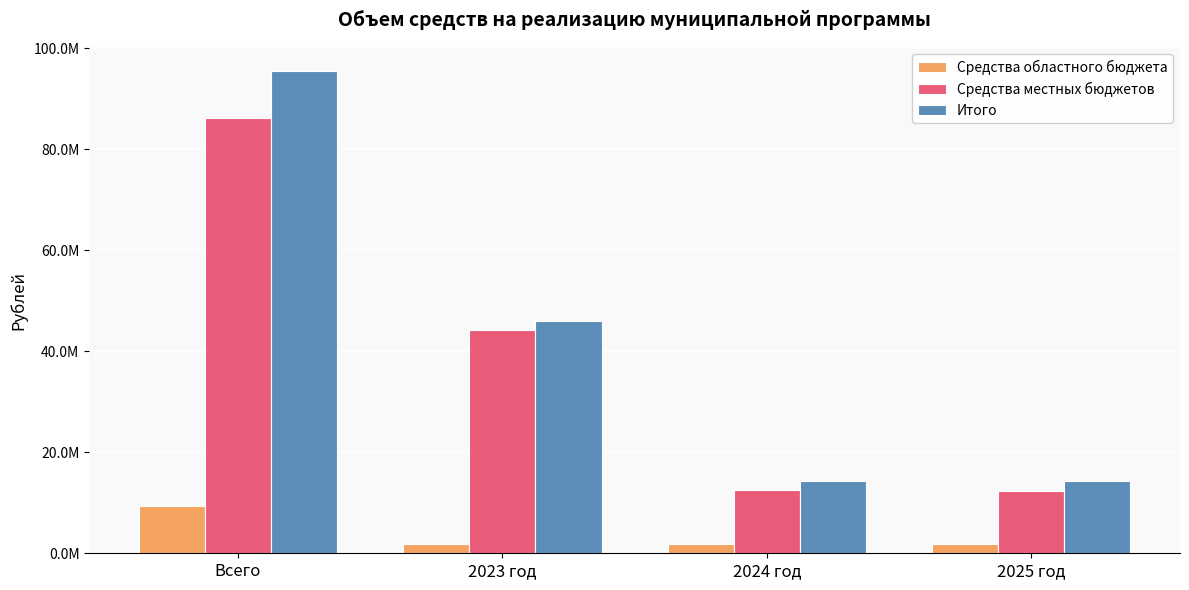

What are all the series names shown in the legend?

Средства областного бюджета, Средства местных бюджетов, Итого